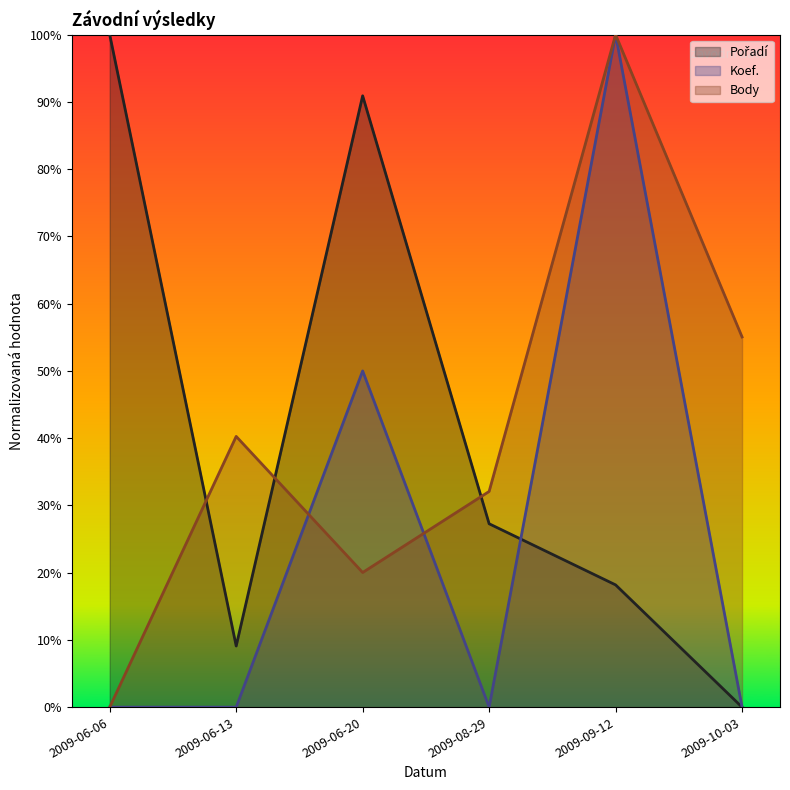

At which label does Body reach its peak?

2009-09-12